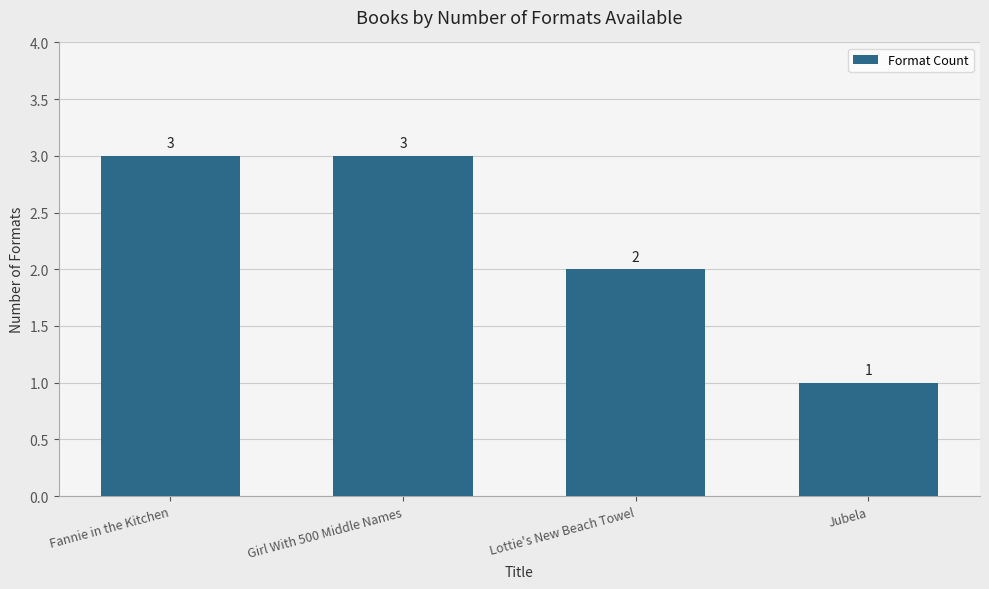

What is the label of the 3rd bar from the left?

Lottie's New Beach Towel